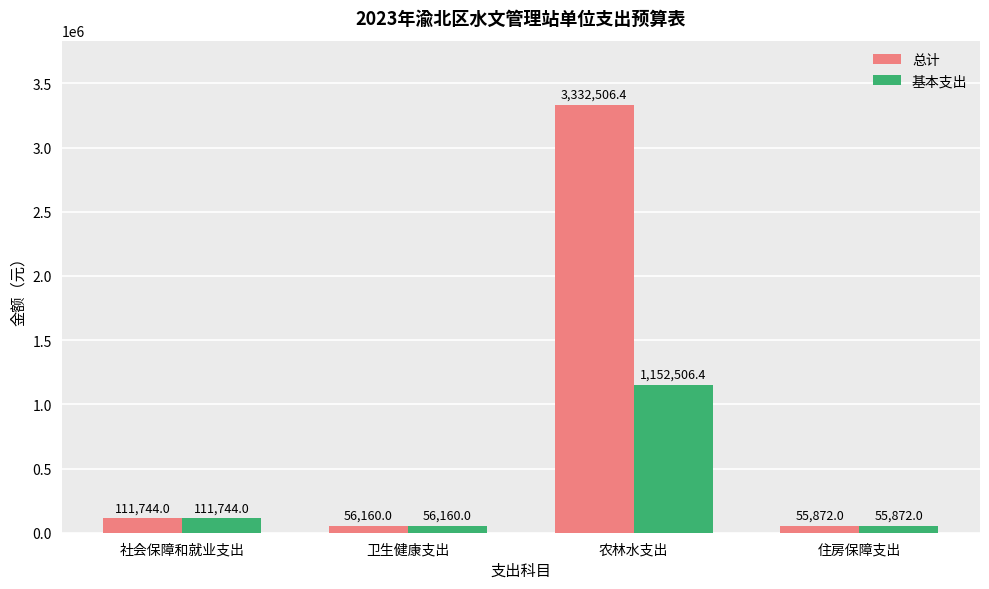

Read the 基本支出 value at 卫生健康支出.

56160.0